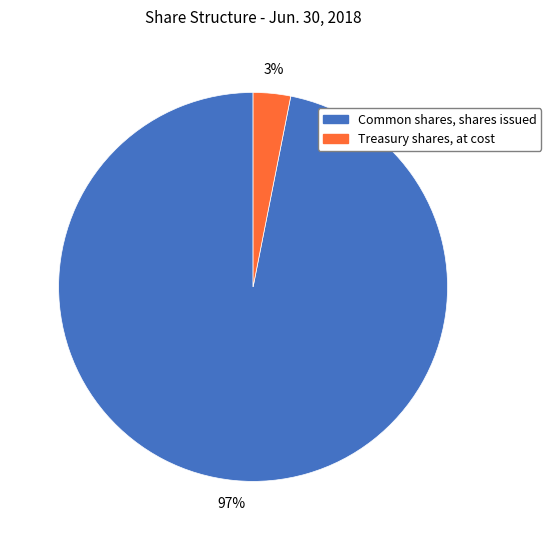

Between Common shares, shares issued and Treasury shares, at cost, which is larger?

Common shares, shares issued